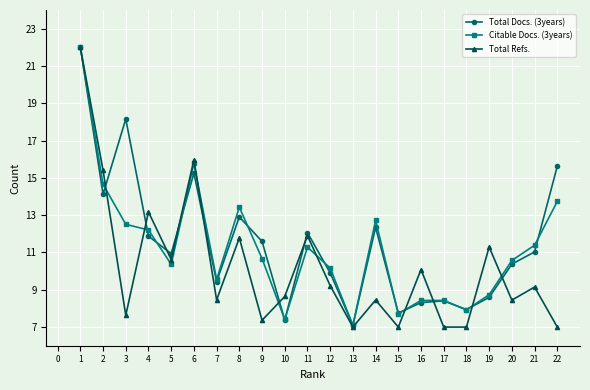

Which series changed the most between 4 and 20?

Total Refs.